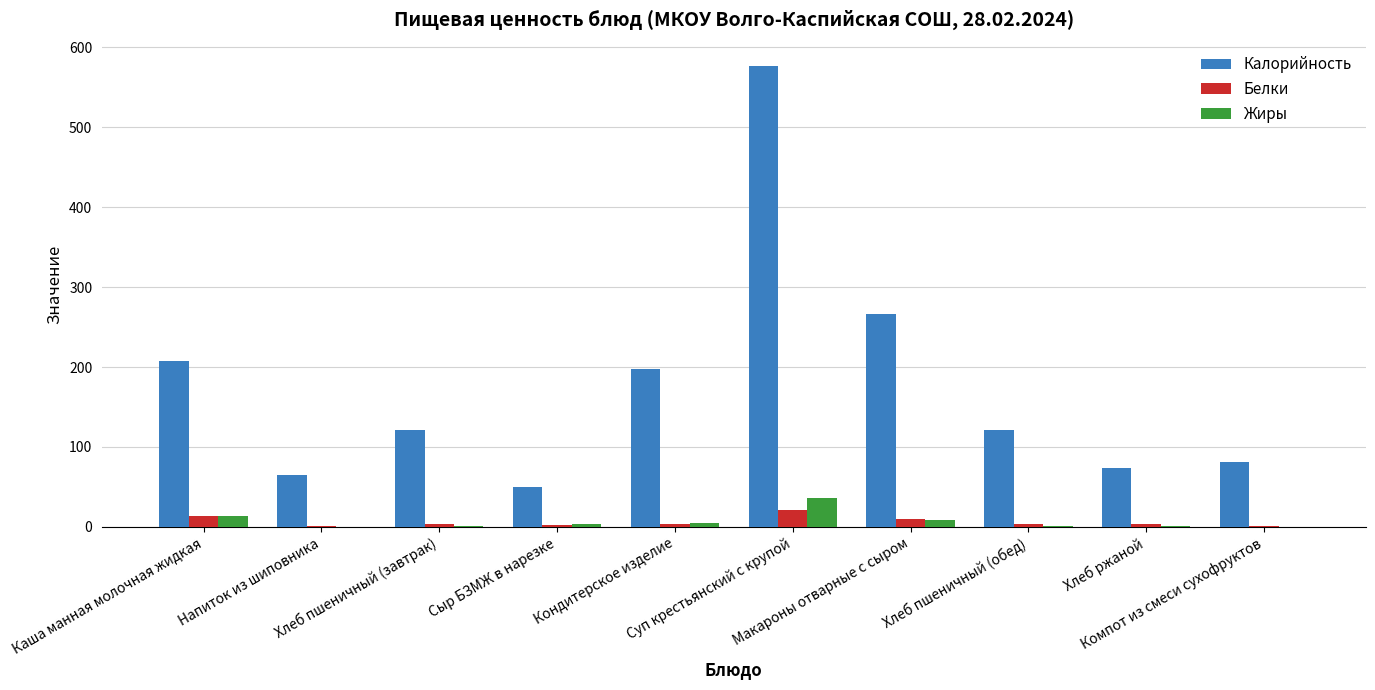

What is the maximum value for Белки?

21.1